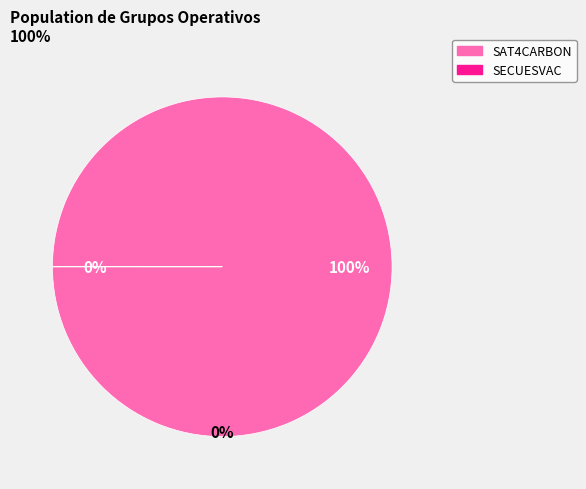

Which slice represents more than half of the pie?

SAT4CARBON